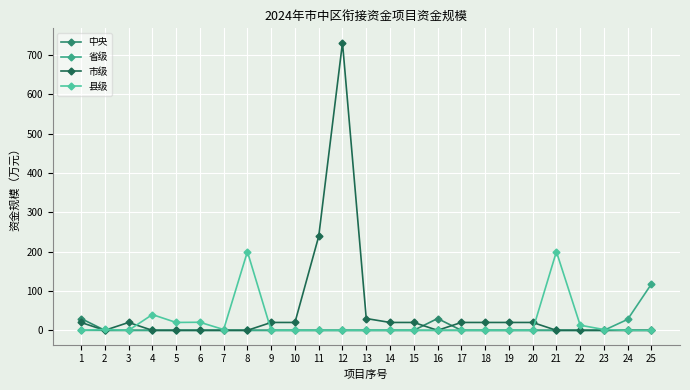

Which series has the widest spread of values?

市级